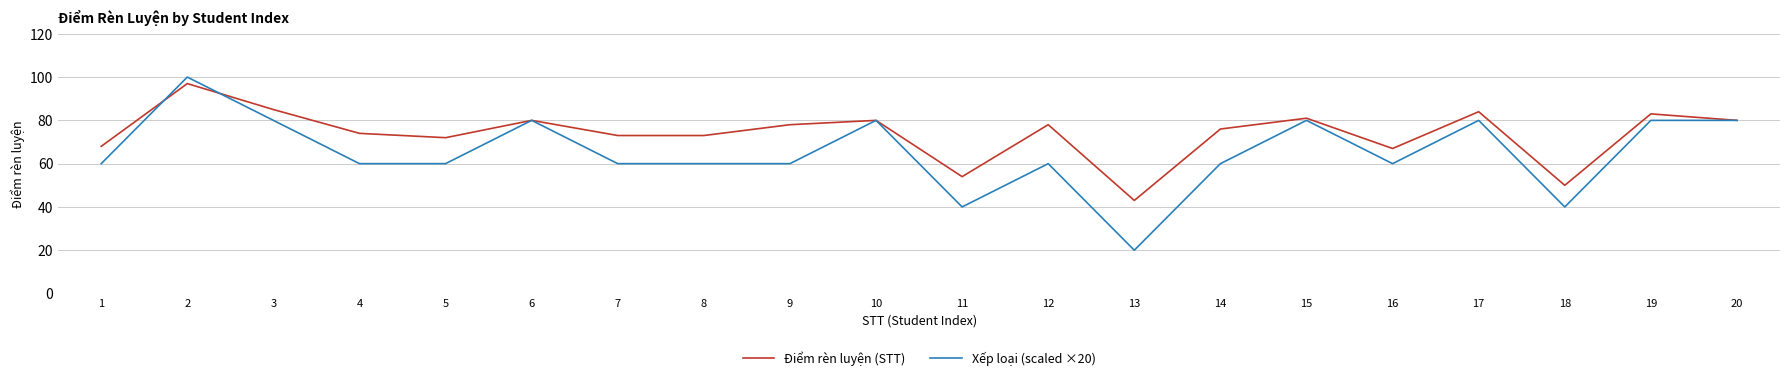

What are all the series names shown in the legend?

Điểm rèn luyện (STT), Xếp loại (scaled ×20)